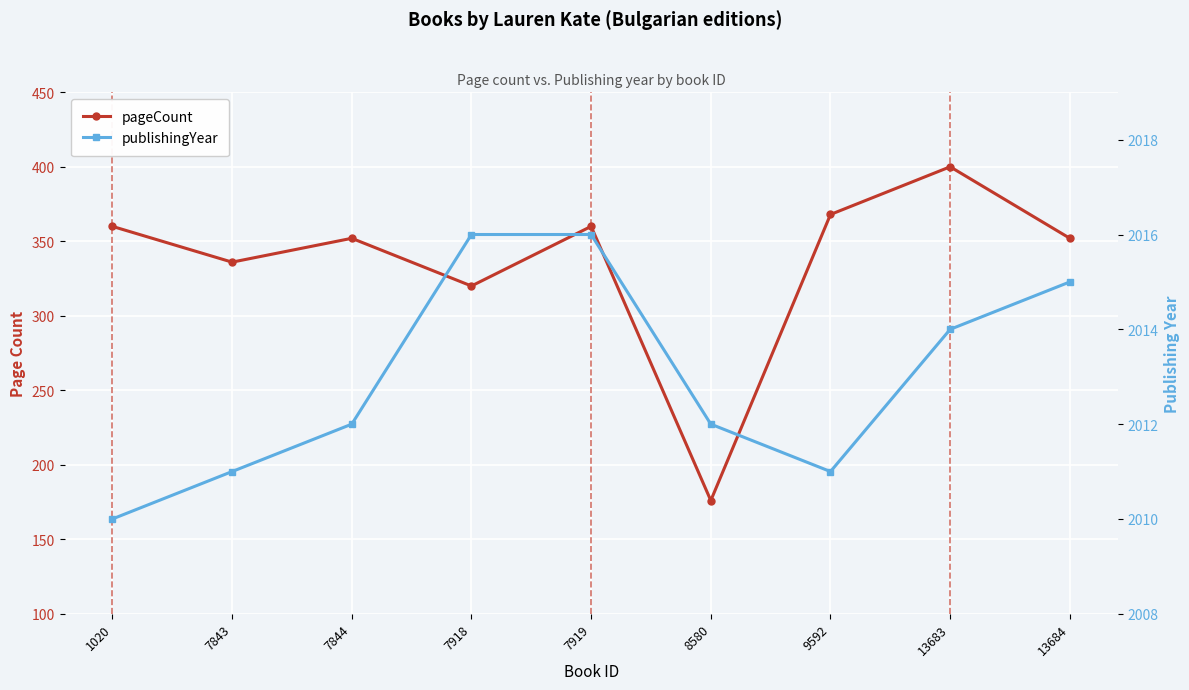

The value of pageCount at 1020 is 646. True or false?

False